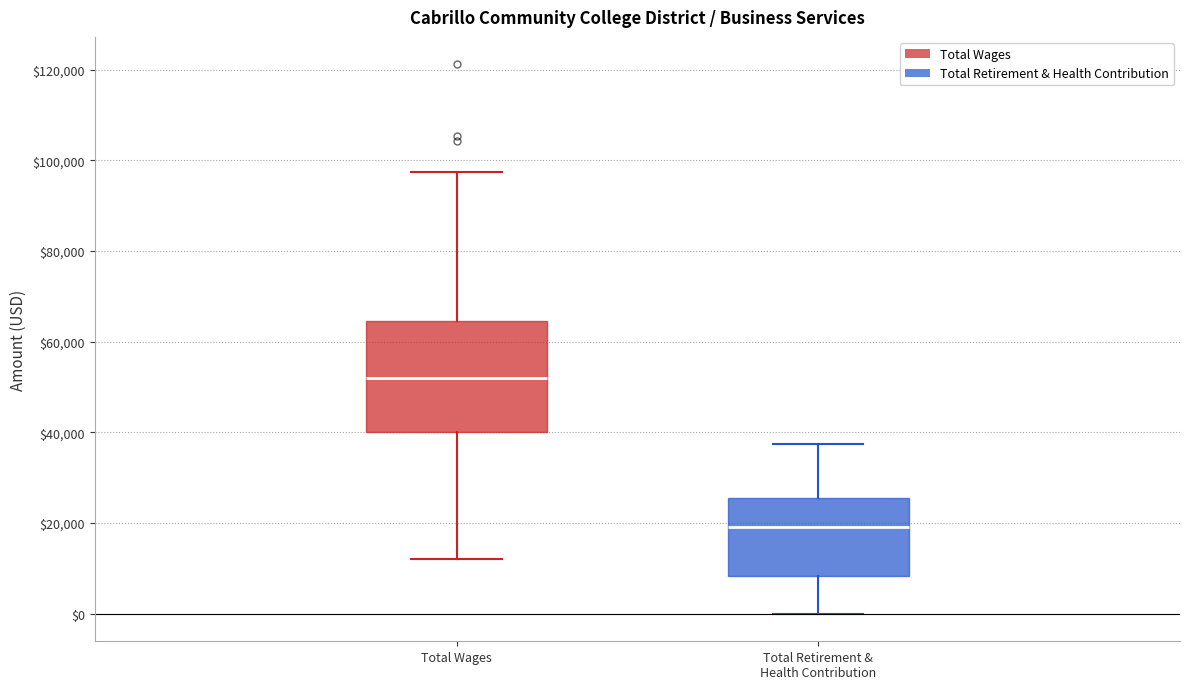

Reading left to right, transcribe this box plot: for each box, give where its median line is, the range the box spans, and where its two whiskers end, as read against the y-axis. The values are not printed on the chart, so give them approximately, as read against the axis.

Total Wages: median 52000, box 40000 to 64000, whiskers 12000 to 98000
Total Retirement & Health Contribution: median 20000, box 8000 to 26000, whiskers 0 to 38000